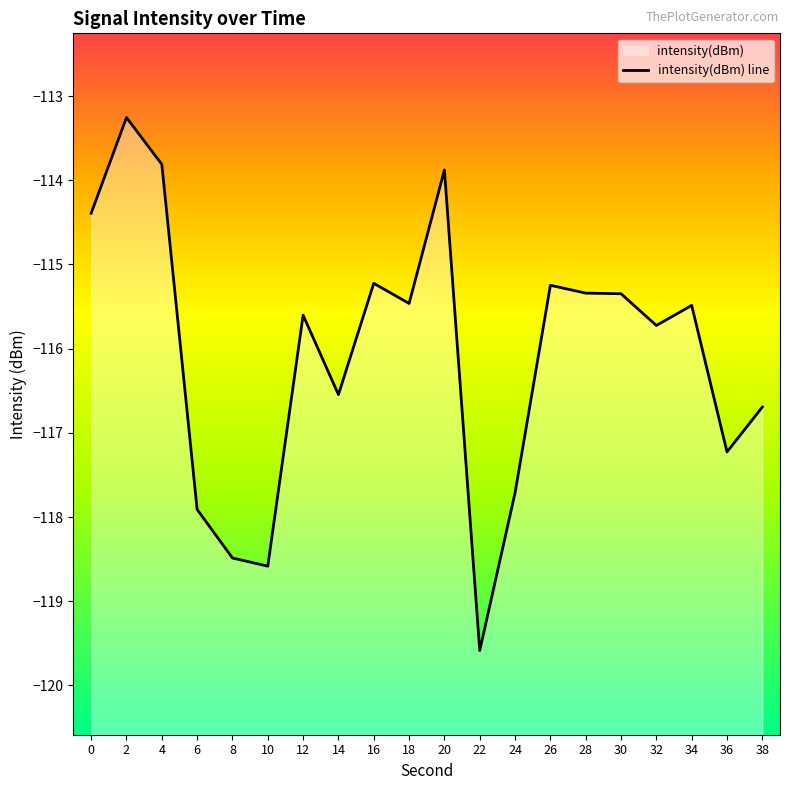

The value at 18 is -115.5. True or false?

True